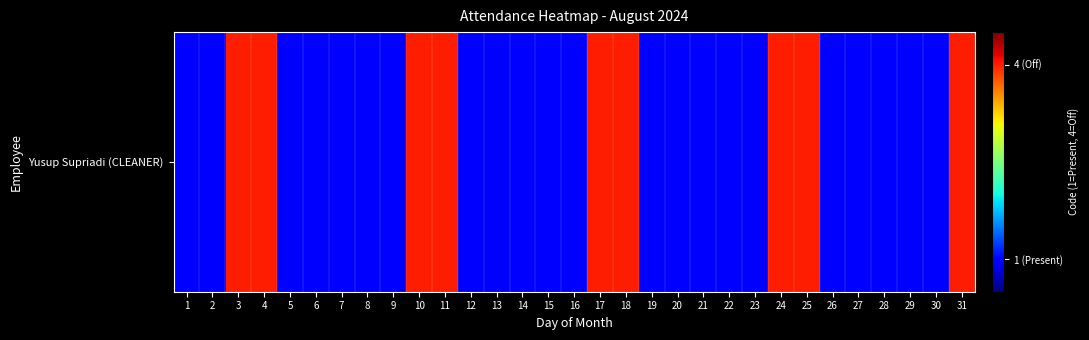

Rank the categories by value from highest to lowest.

3, 4, 10, 11, 17, 18, 24, 25, 31, 1, 2, 5, 6, 7, 8, 9, 12, 13, 14, 15, 16, 19, 20, 21, 22, 23, 26, 27, 28, 29, 30